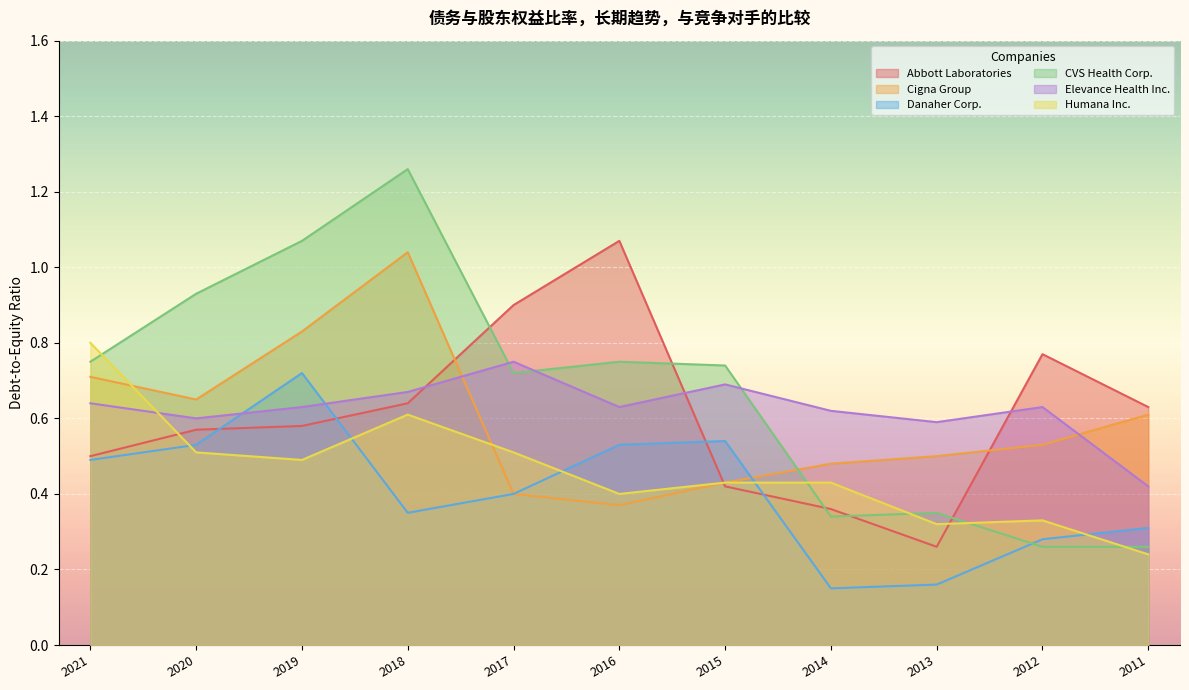

Is it true that Abbott Laboratories equals 0.5 at 2017?

False